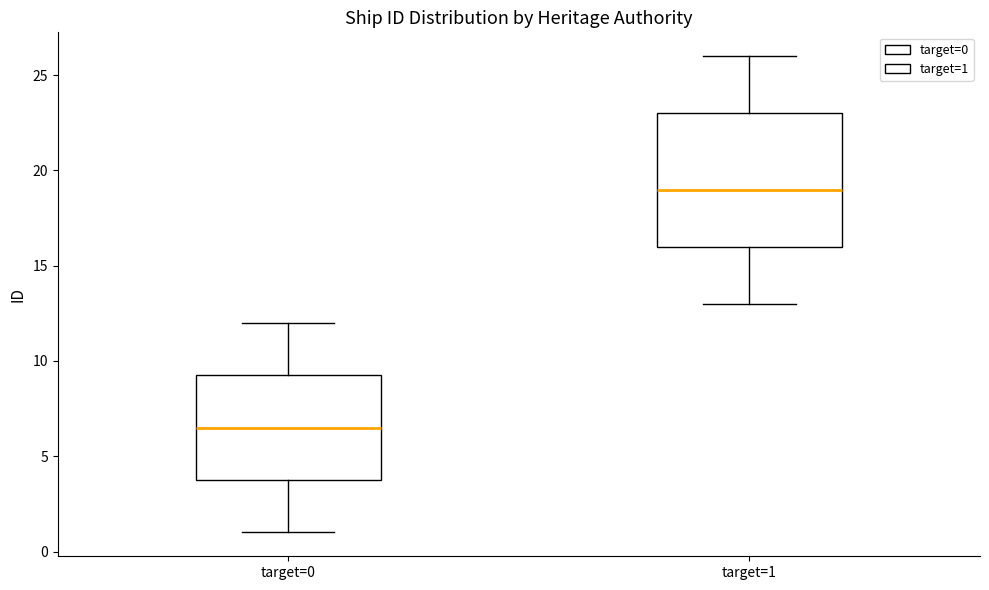

Where does the lower whisker of the box for target=1 end on the y-axis? The values are not printed on the chart, so give them approximately, as read against the axis.

13.0